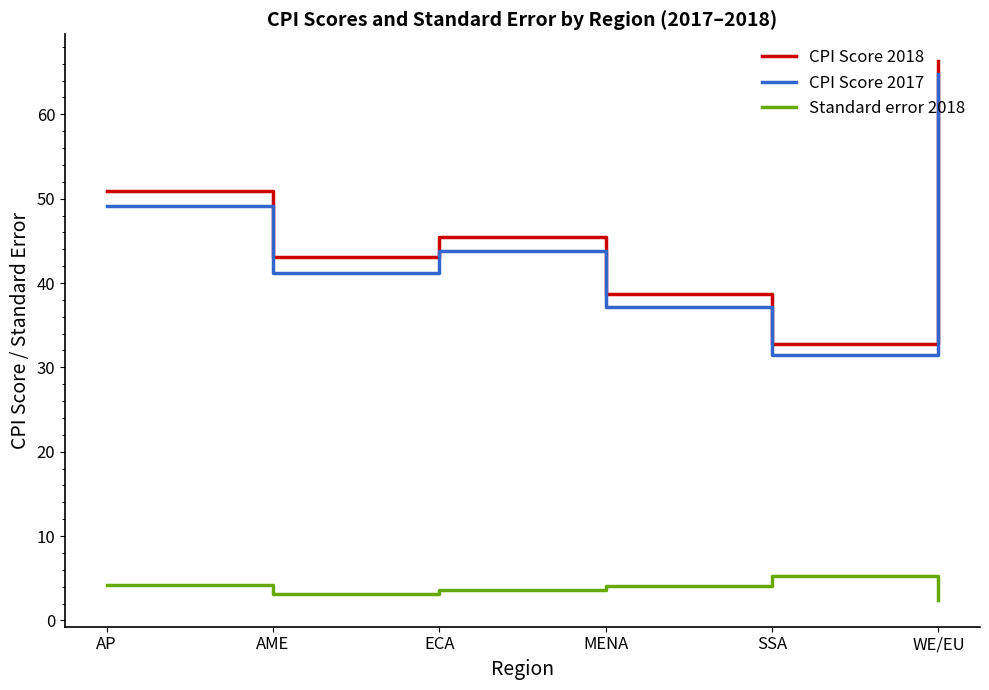

The value of CPI Score 2018 at AP is 50.9. True or false?

True